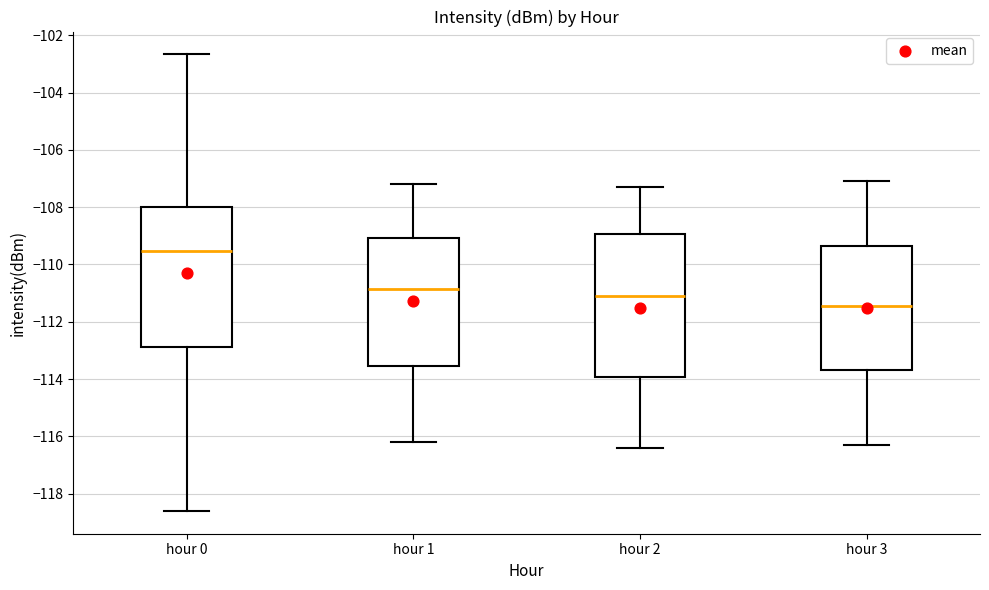

Which box's median line is the highest?

hour 0